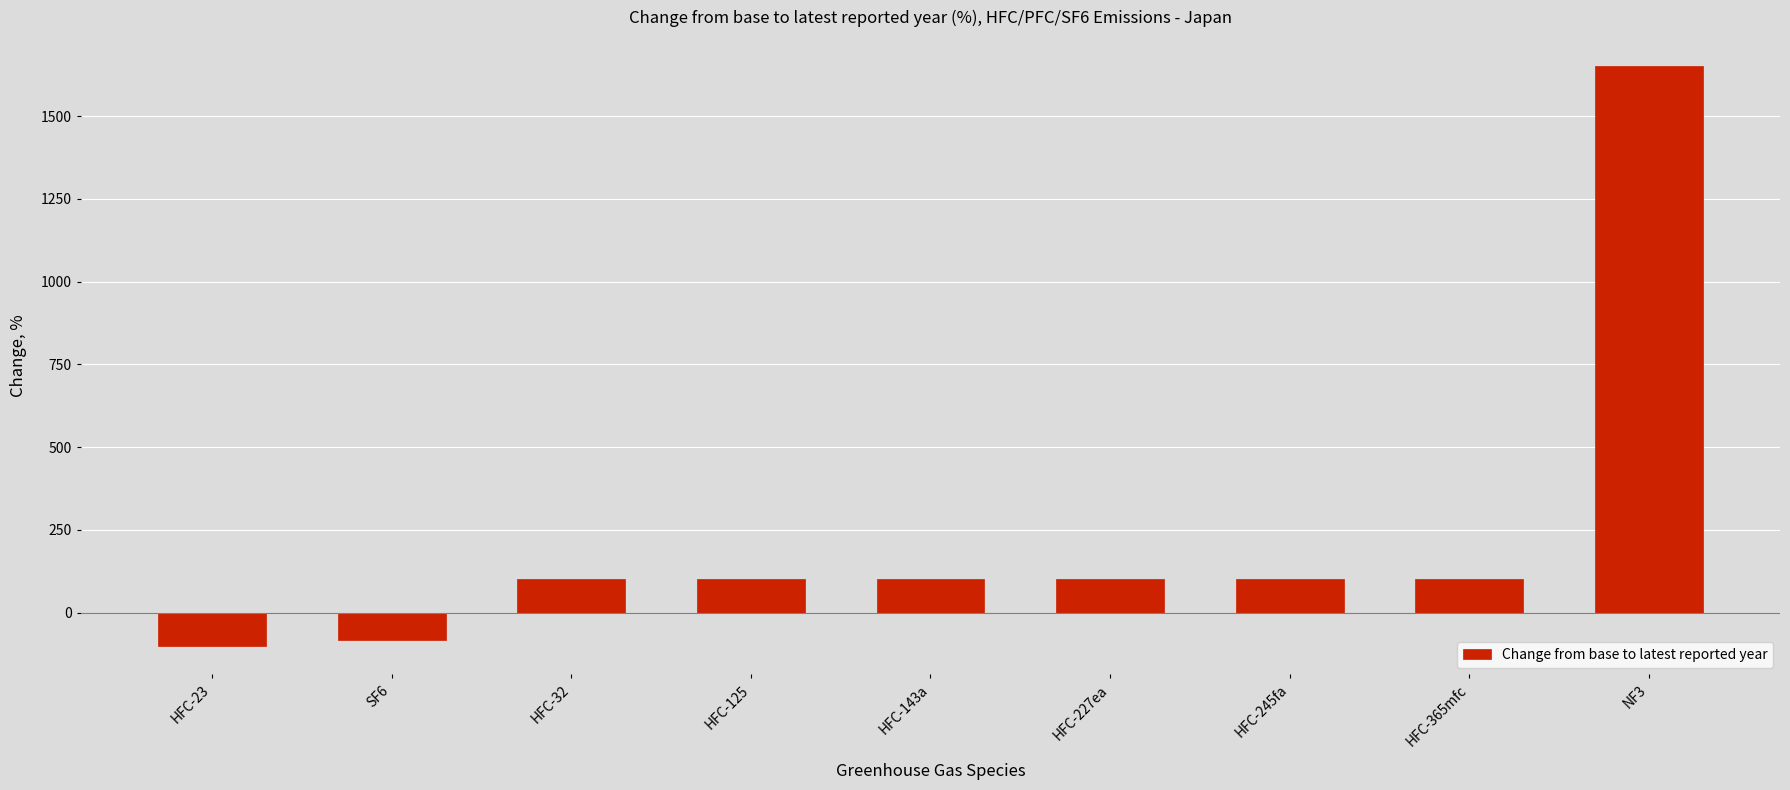

At which category does the chart reach its minimum across all series?

HFC-23